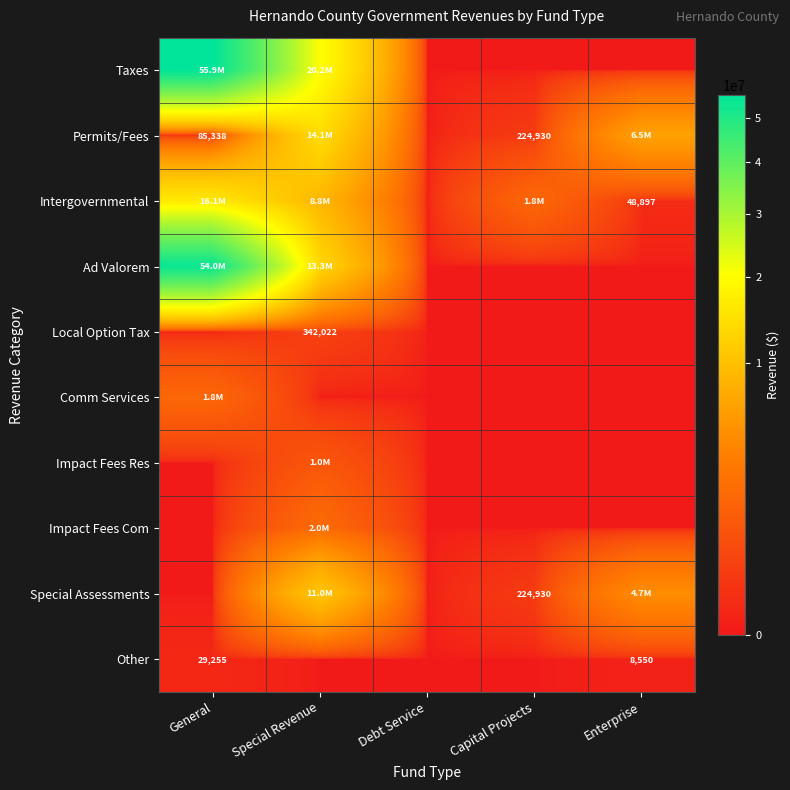

Count the number of categories in the chart.

5